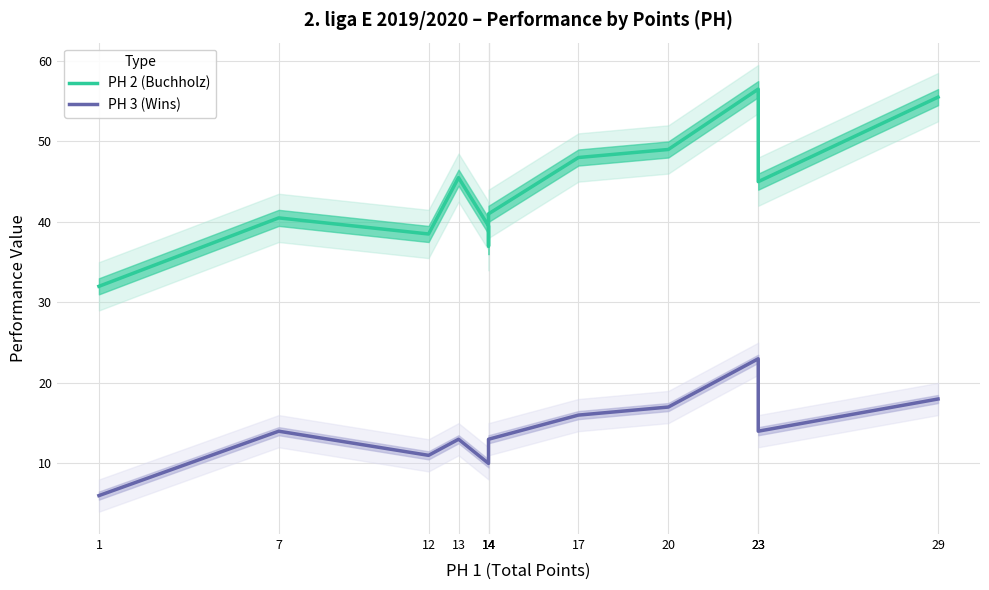

What is the value of the PH 3 (Wins) point at the 4th from the left?

13.0